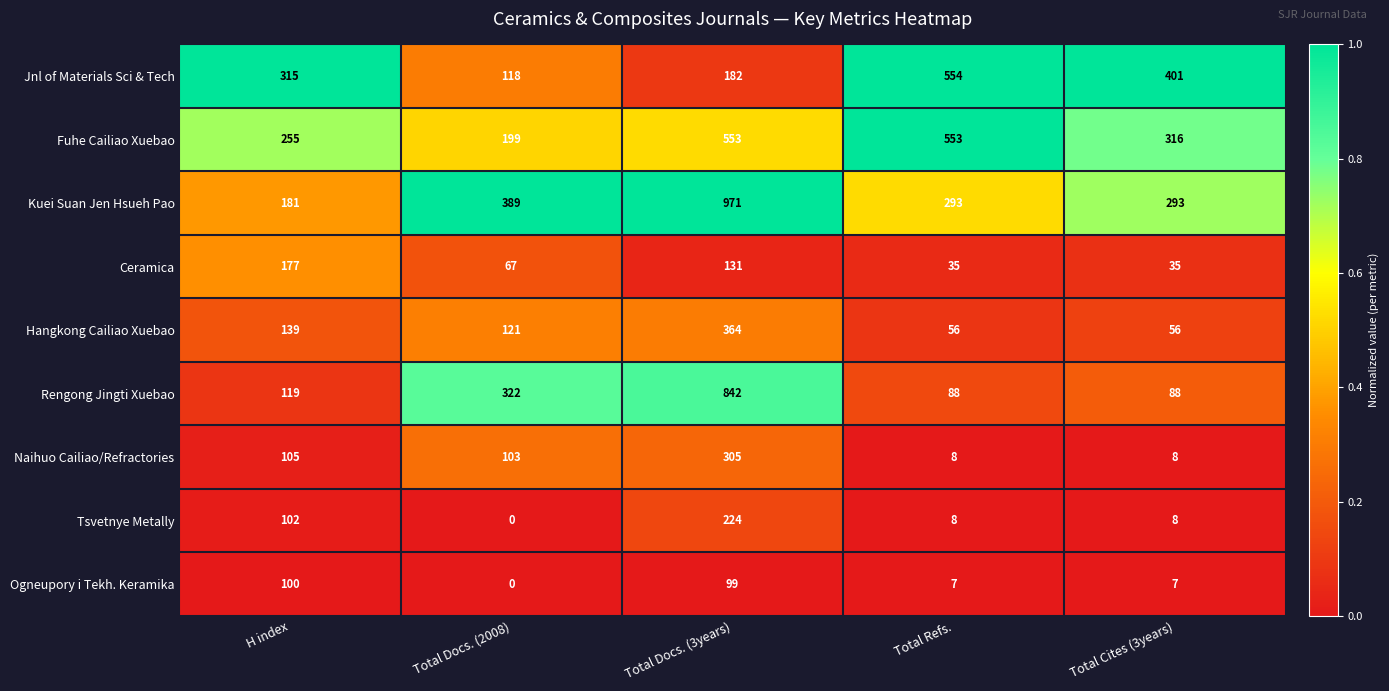

The Hangkong Cailiao Xuebao series shows 94 at H index. True or false?

False